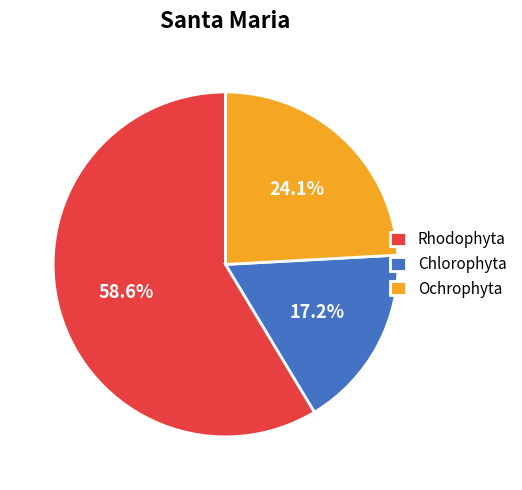

Which category has the biggest portion of the pie?

Rhodophyta